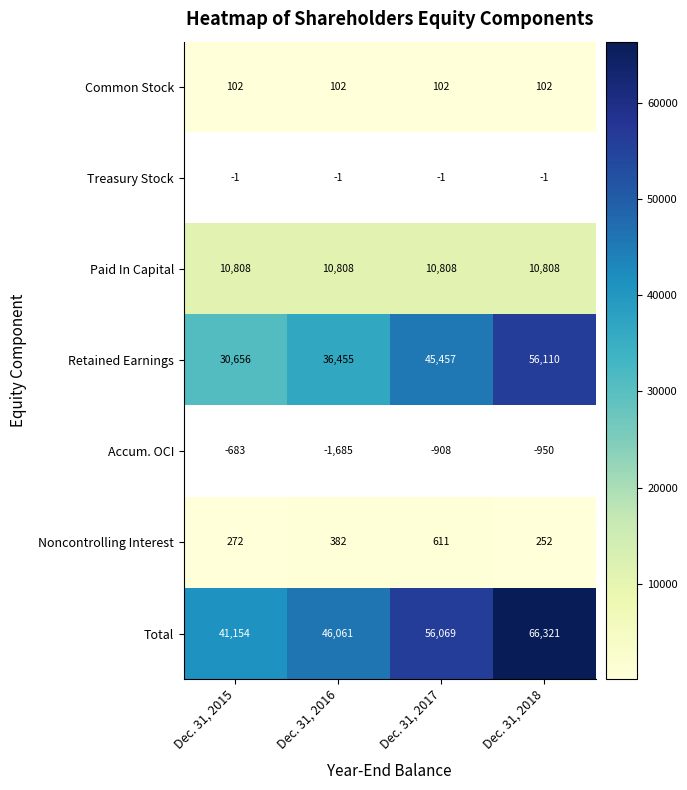

Which category has the lowest value across all series?

Dec. 31, 2015